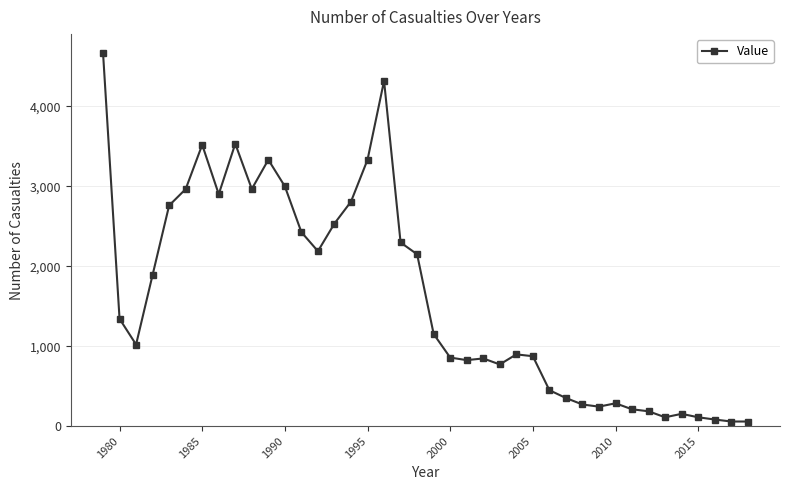

What is the value of the 5th point from the left?

2761